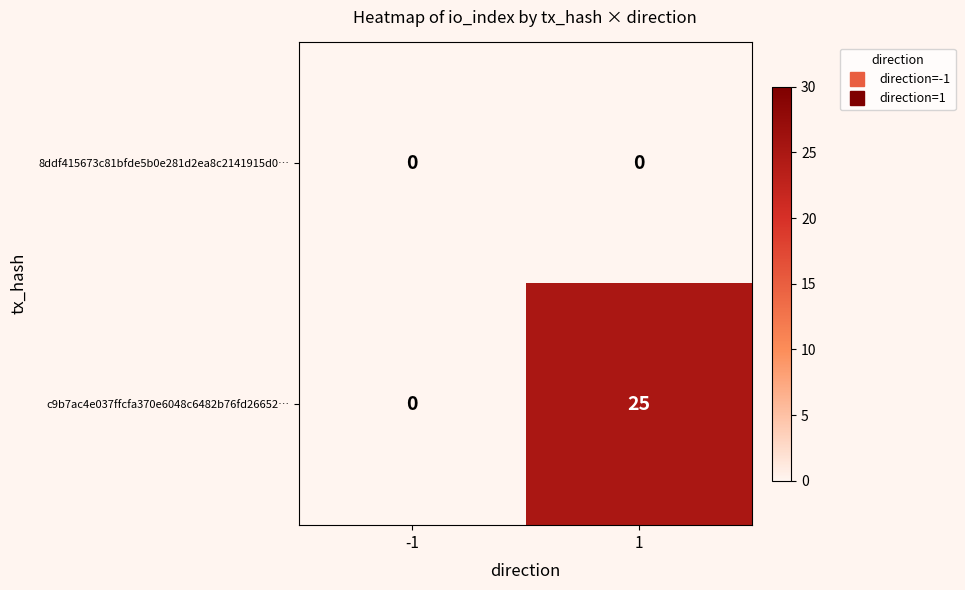

Reading right to left, what are all the values shown in this chart?

8ddf415673c81bfde5b0e281d2ea8c2141915d0…: 1=0	-1=0
c9b7ac4e037ffcfa370e6048c6482b76fd26652…: 1=25	-1=0